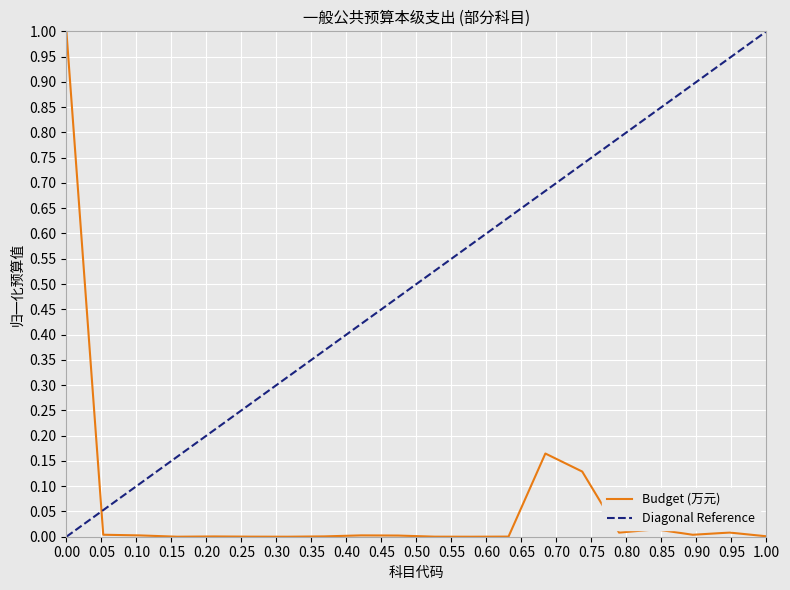

Is it true that the value at 2010301 is 0.0?

False